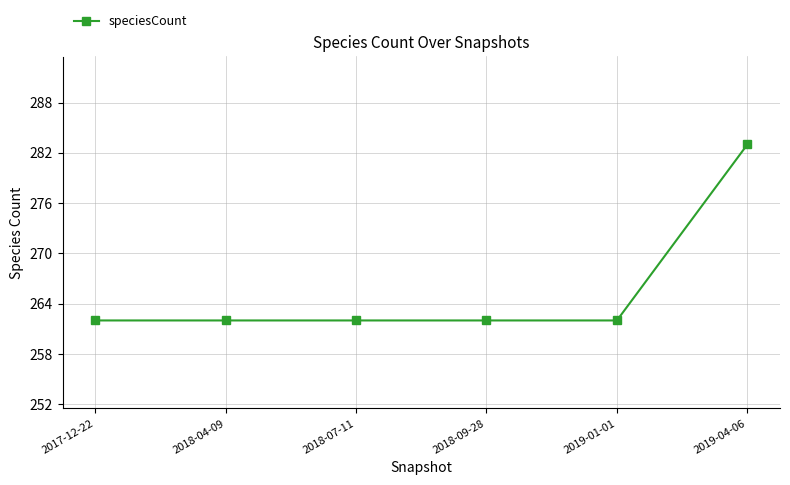

How many lines are shown in the chart?

1